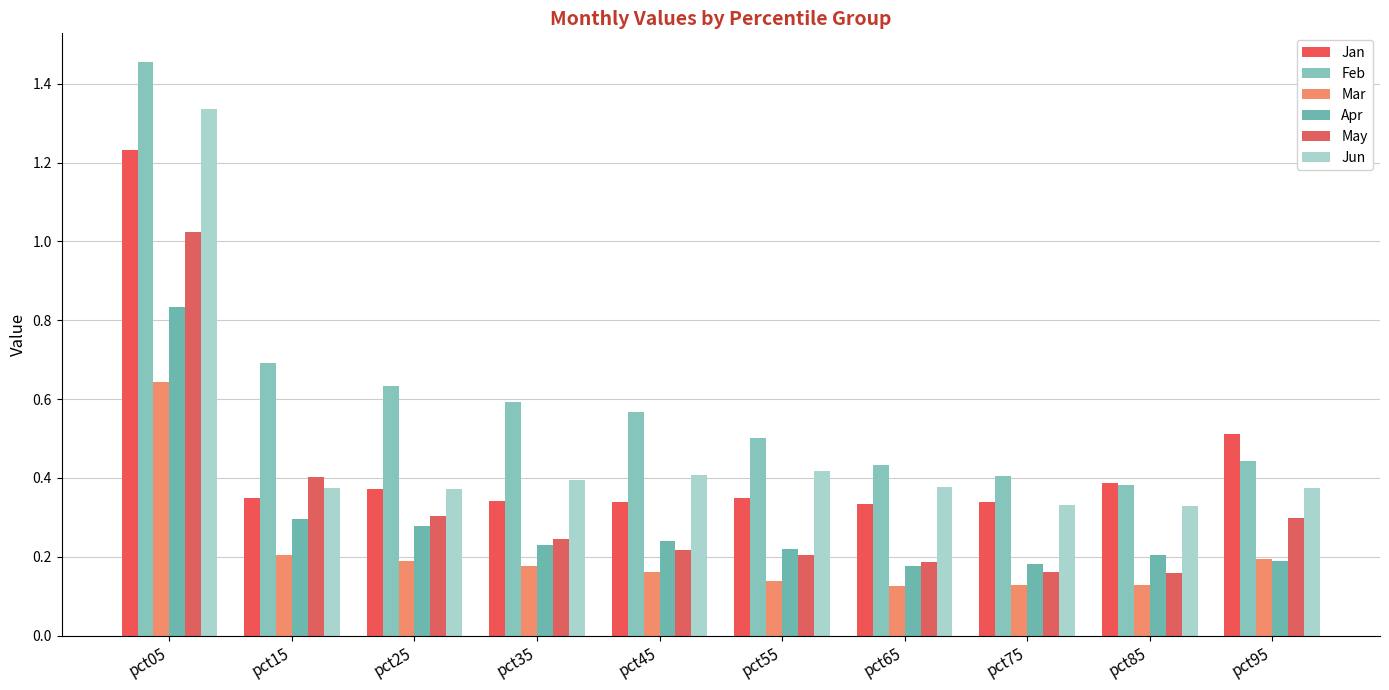

What is the average value of the Jun series?

0.5